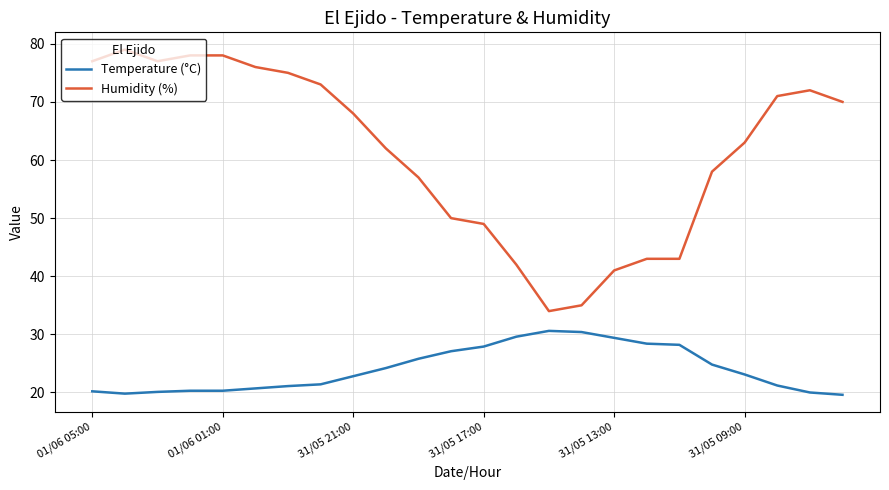

Which series has the widest spread of values?

Humidity (%)